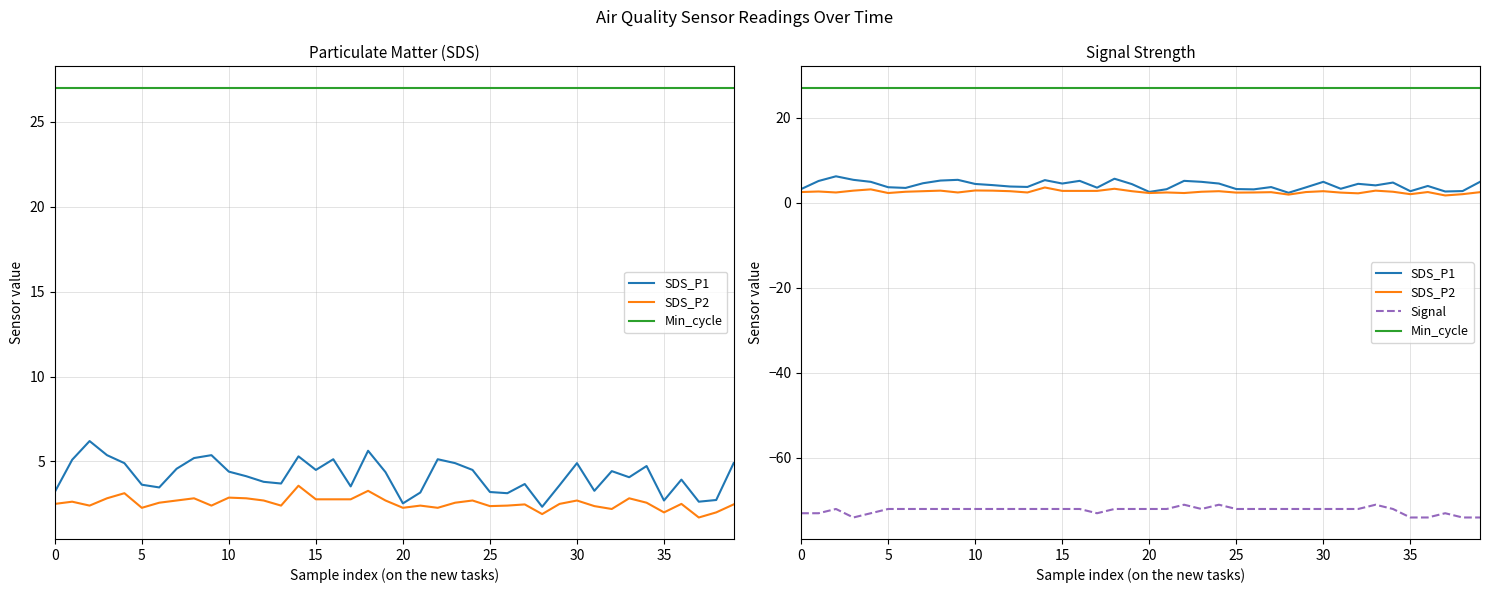

What are all the series names shown in the legend?

SDS_P1, SDS_P2, Min_cycle, Signal